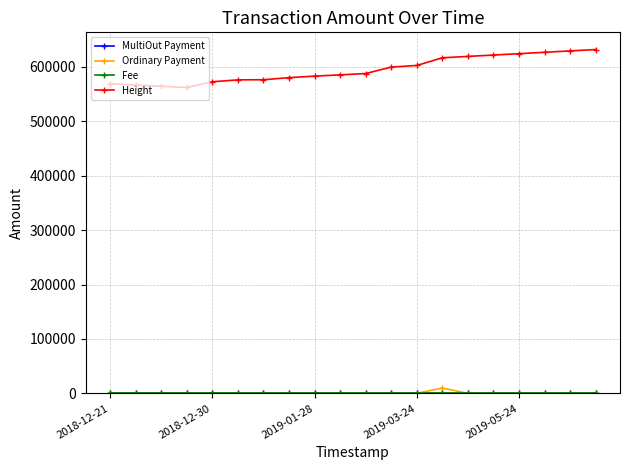

At how many categories does at least one series exceed 227023?

20